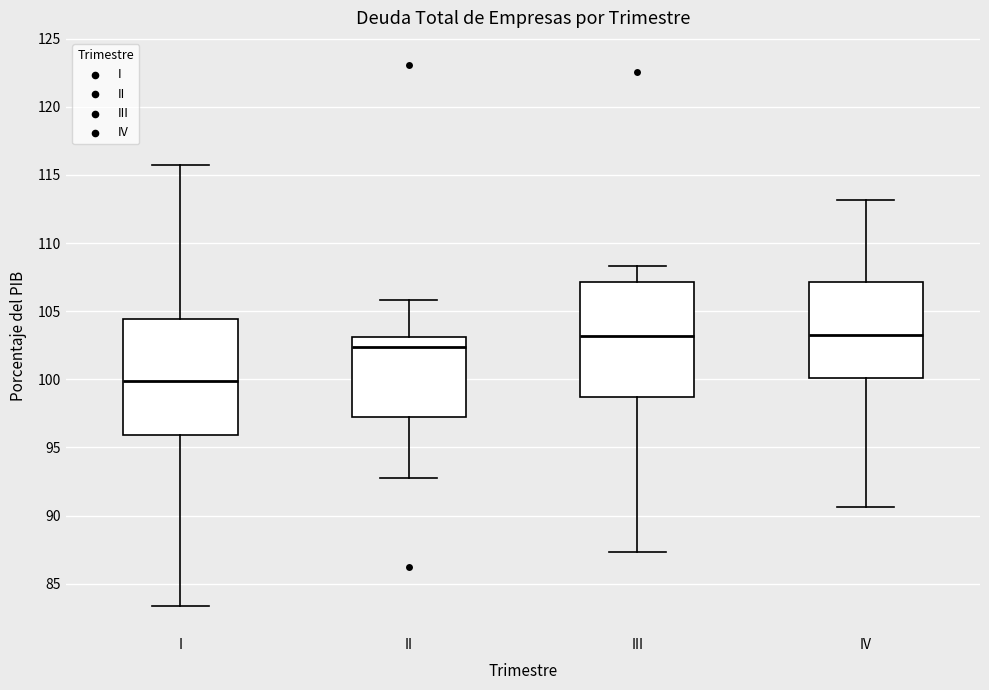

Where is the upper edge of the box for I on the y-axis? The values are not printed on the chart, so give them approximately, as read against the axis.

104.5